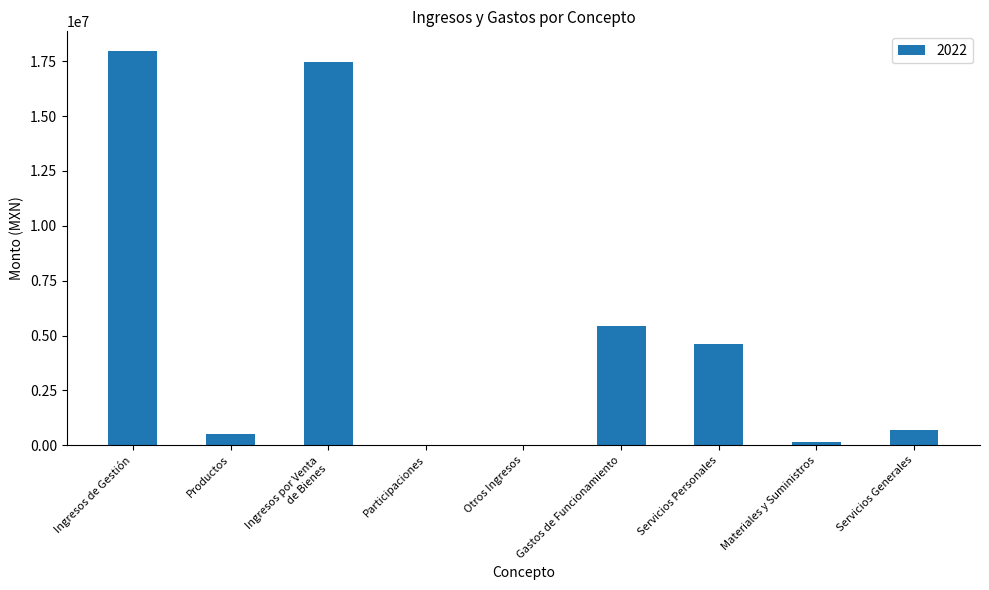

Is it true that the value at Servicios Personales is 4617720?

True